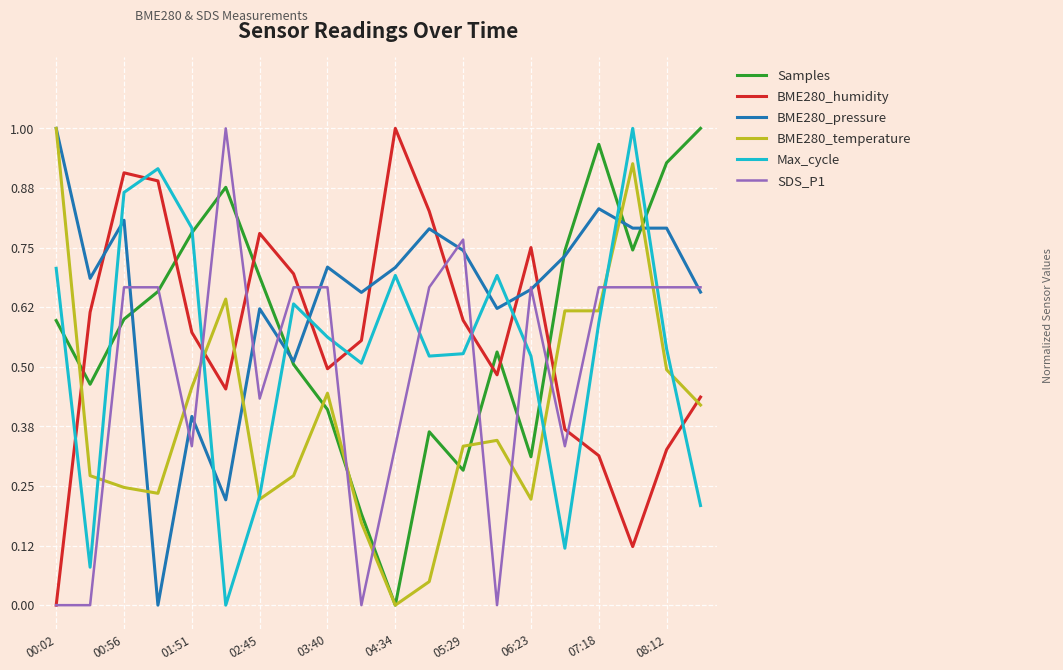

Which series has the largest total across all categories?

BME280_pressure